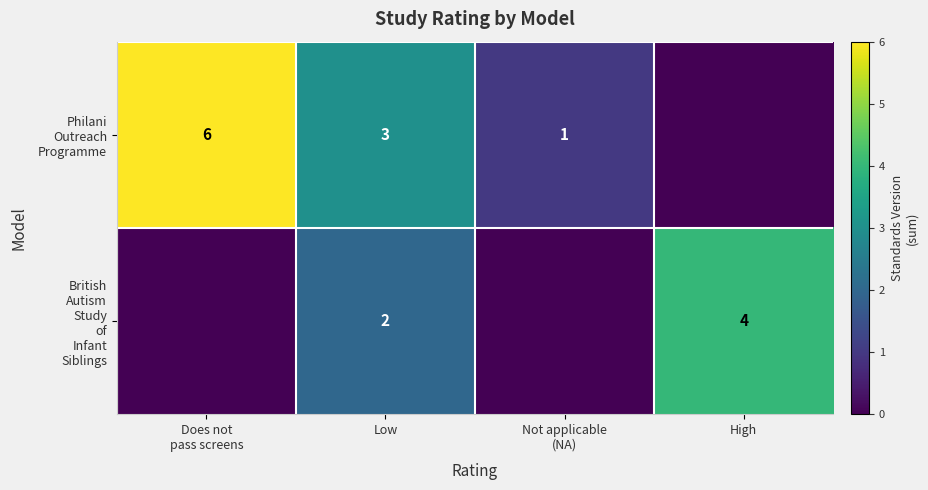

What is the total value across all series at Low?

5